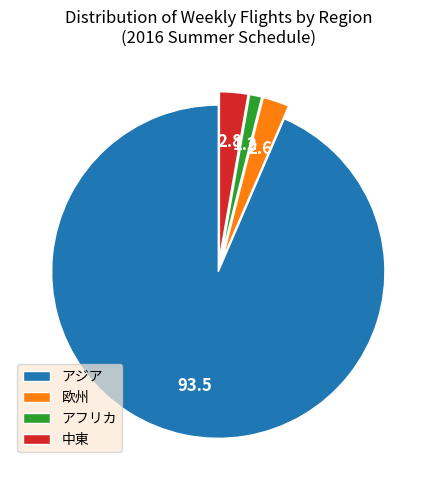

How many segments does this pie chart have?

4